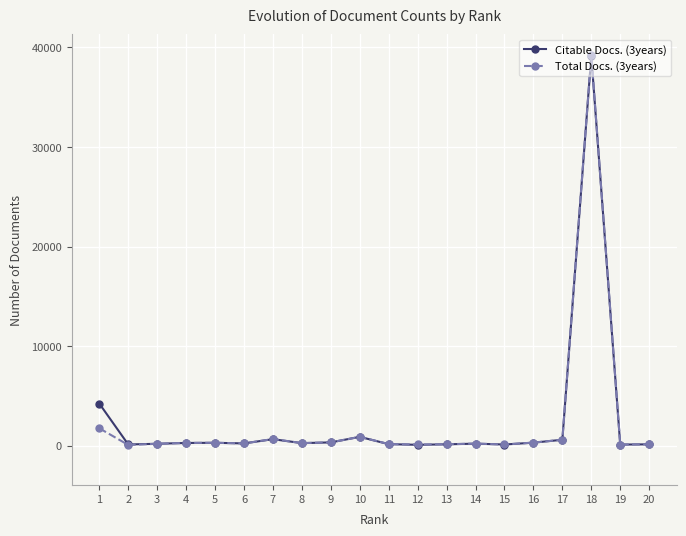

Between 9 and 19, which series saw the biggest shift?

Citable Docs. (3years)